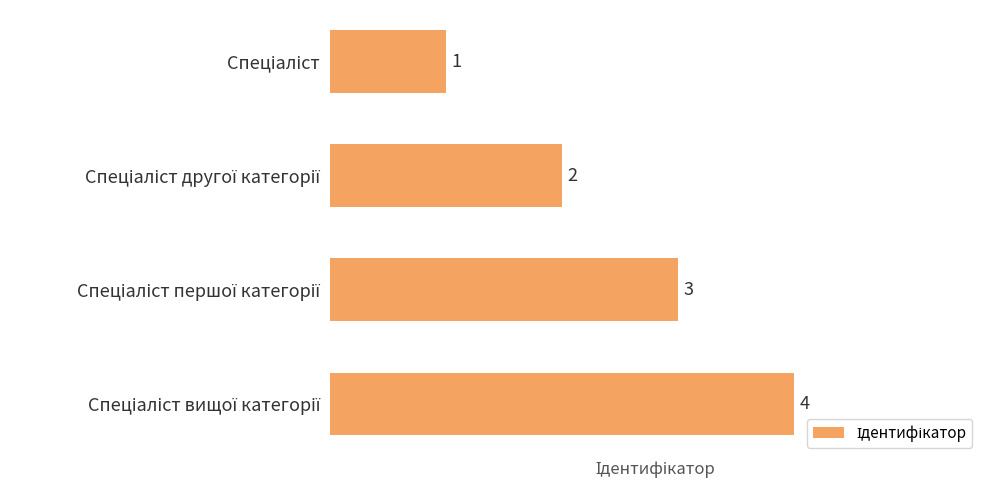

Count the values in the range 2 to 4.

3